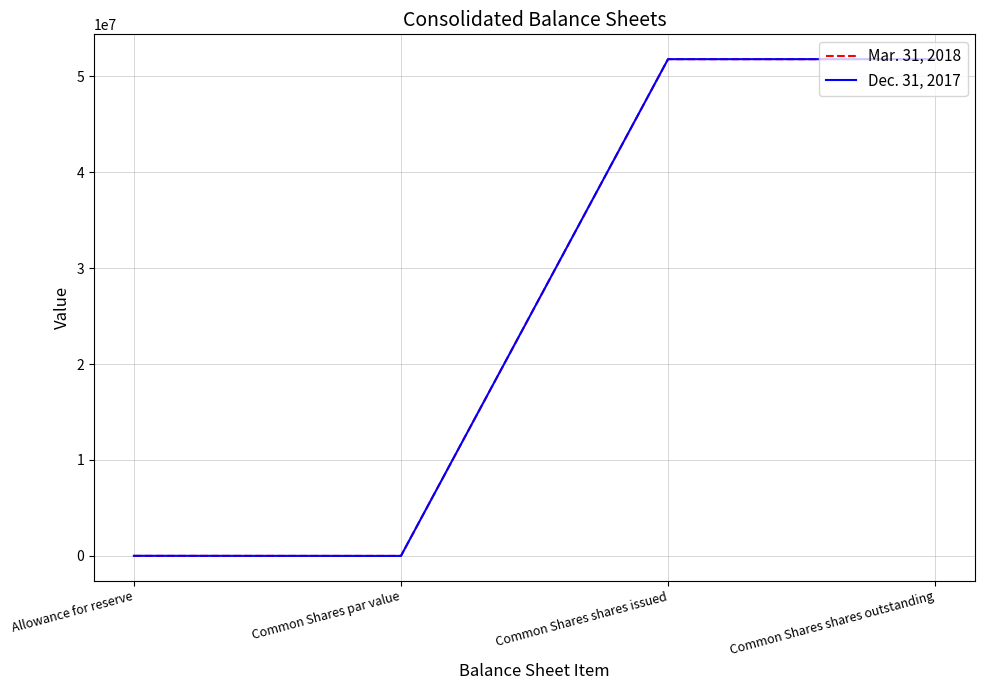

What is the maximum value shown in the chart?

51768424